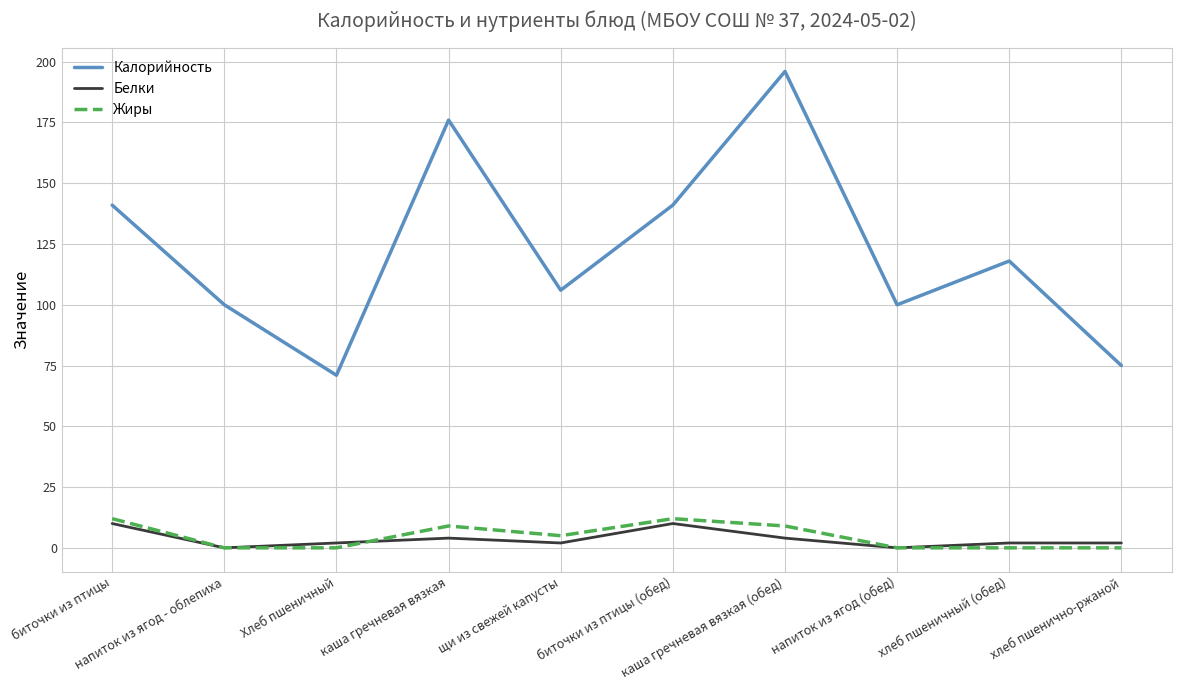

True or false: Калорийность and Белки cross at least once.

False